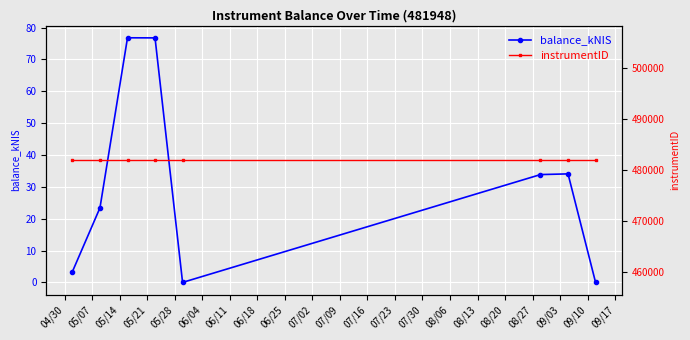

In balance_kNIS, how many points are lower than both neighbors (excluding endpoints)?

1